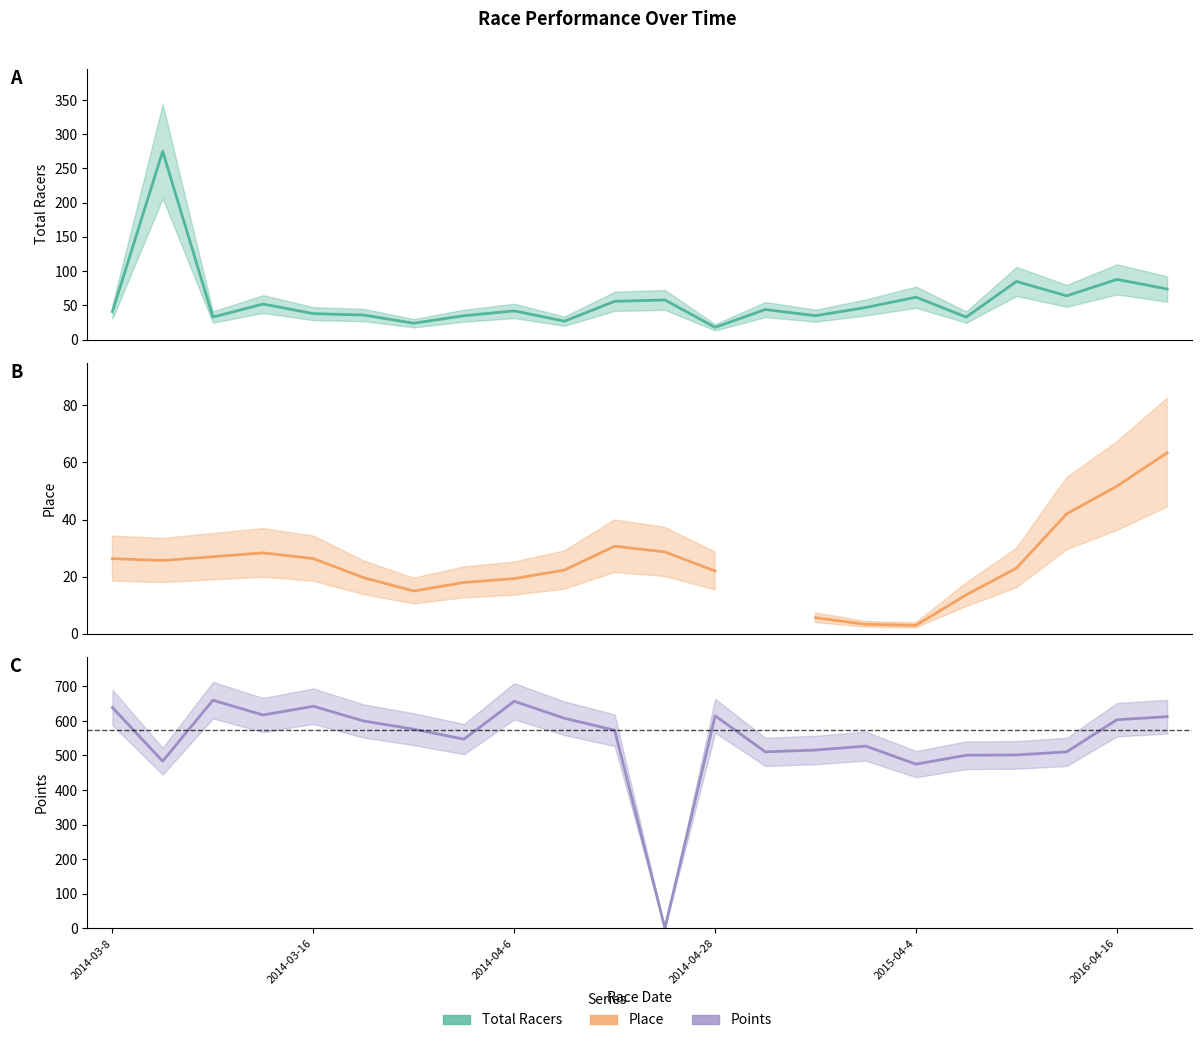

What is the label of the 22nd point from the right?

2014-03-8